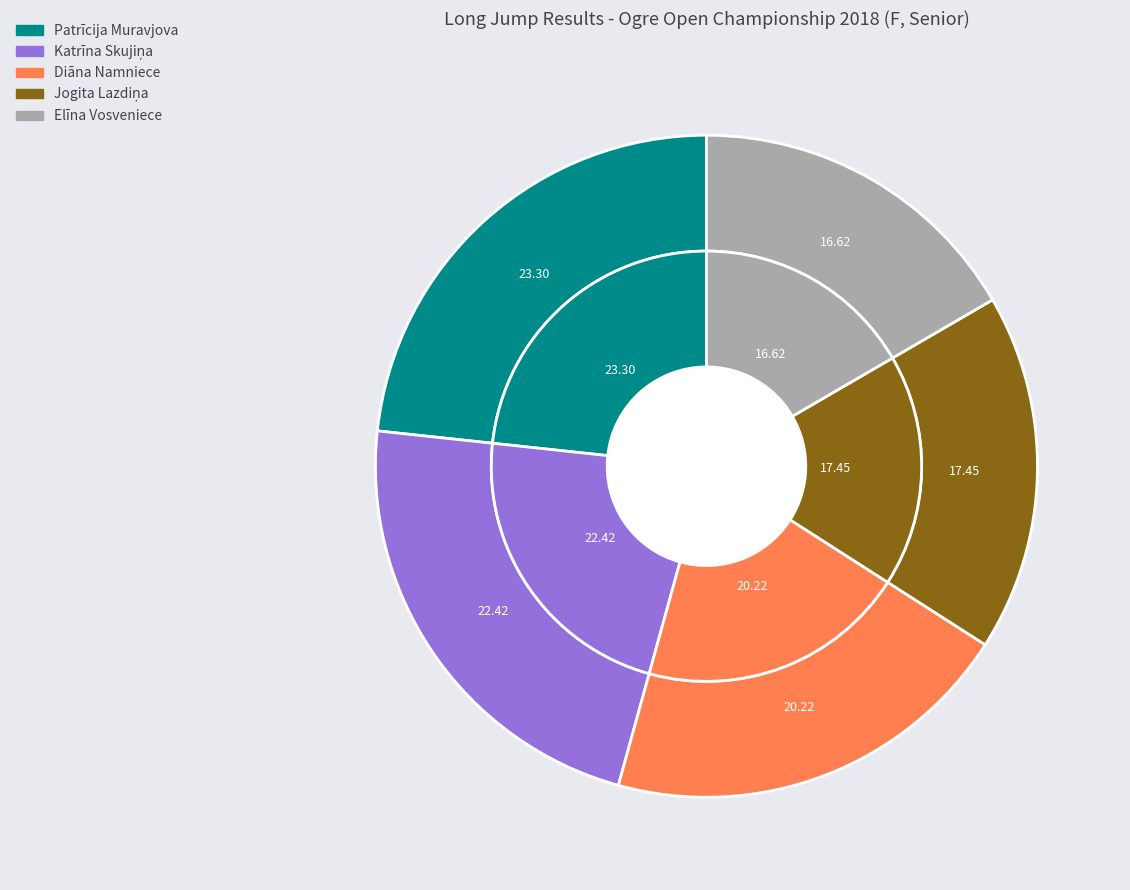

Does Diāna Namniece account for over 50% of the chart?

No